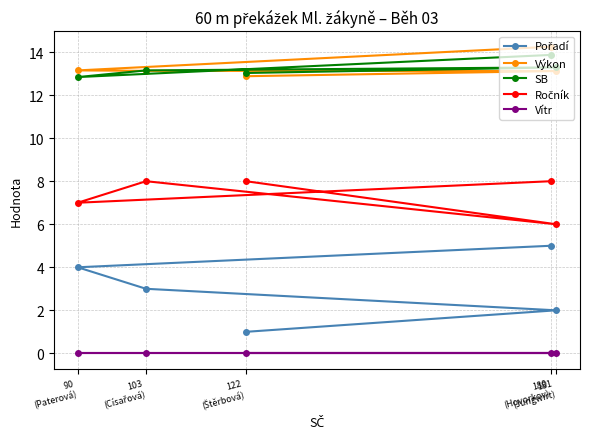

What is the maximum value shown in the chart?

14.2